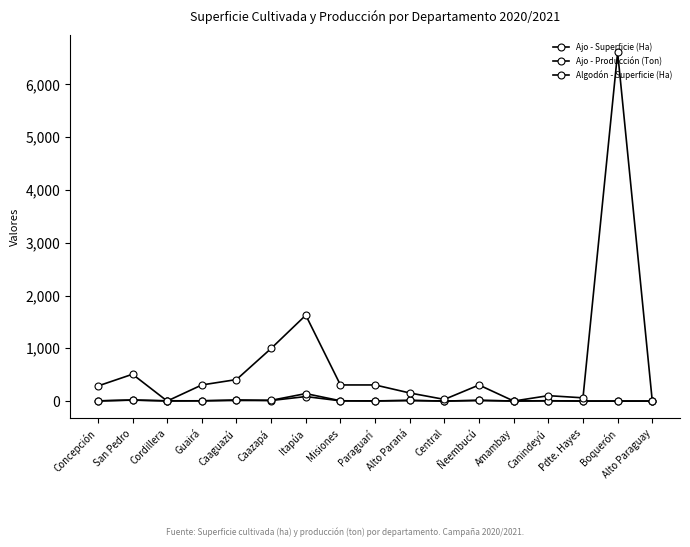

How many lines are shown in the chart?

3